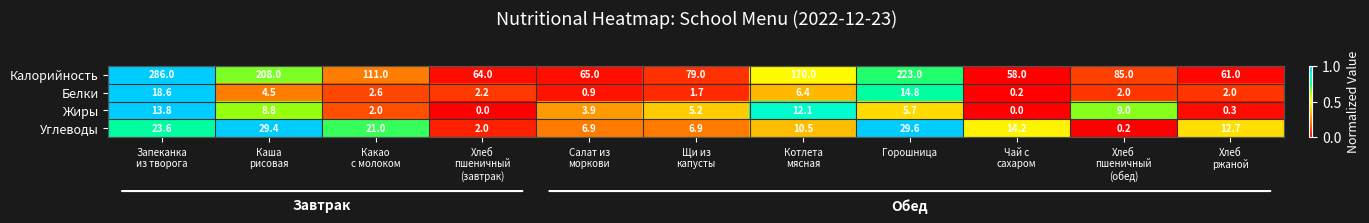

What is the difference between the highest and lowest values at Горошница?

217.3